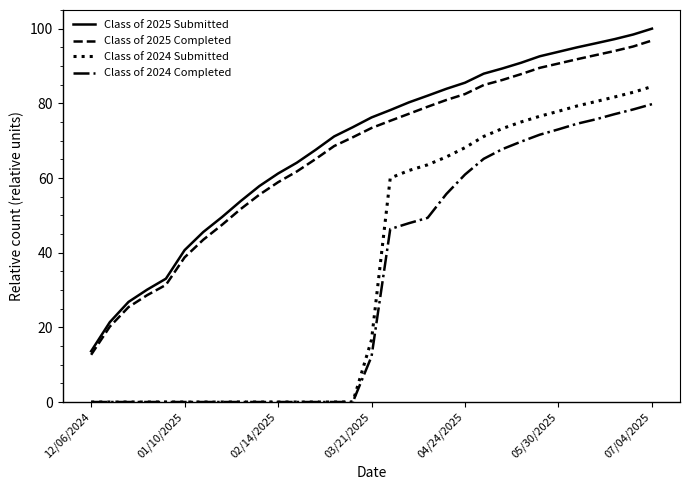

What is the maximum value for Class of 2024 Submitted?

84.5